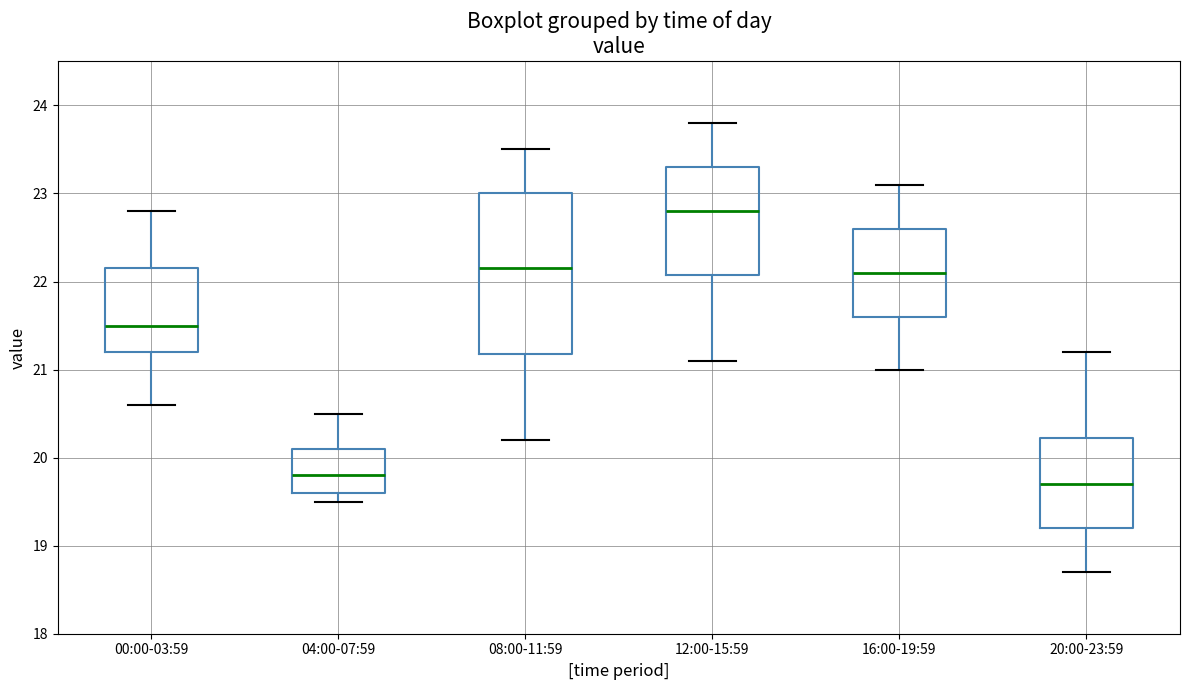

Reading left to right, read every box against the y-axis: the position of its median line, the range the box covers, and the ends of its whiskers. The values are not printed on the chart, so give them approximately, as read against the axis.

00:00-03:59: median 21.5, box 21.2 to 22.2, whiskers 20.6 to 22.8
04:00-07:59: median 19.8, box 19.6 to 20.1, whiskers 19.5 to 20.5
08:00-11:59: median 22.2, box 21.2 to 23.0, whiskers 20.2 to 23.5
12:00-15:59: median 22.8, box 22.1 to 23.3, whiskers 21.1 to 23.8
16:00-19:59: median 22.1, box 21.6 to 22.6, whiskers 21.0 to 23.1
20:00-23:59: median 19.7, box 19.2 to 20.2, whiskers 18.7 to 21.2